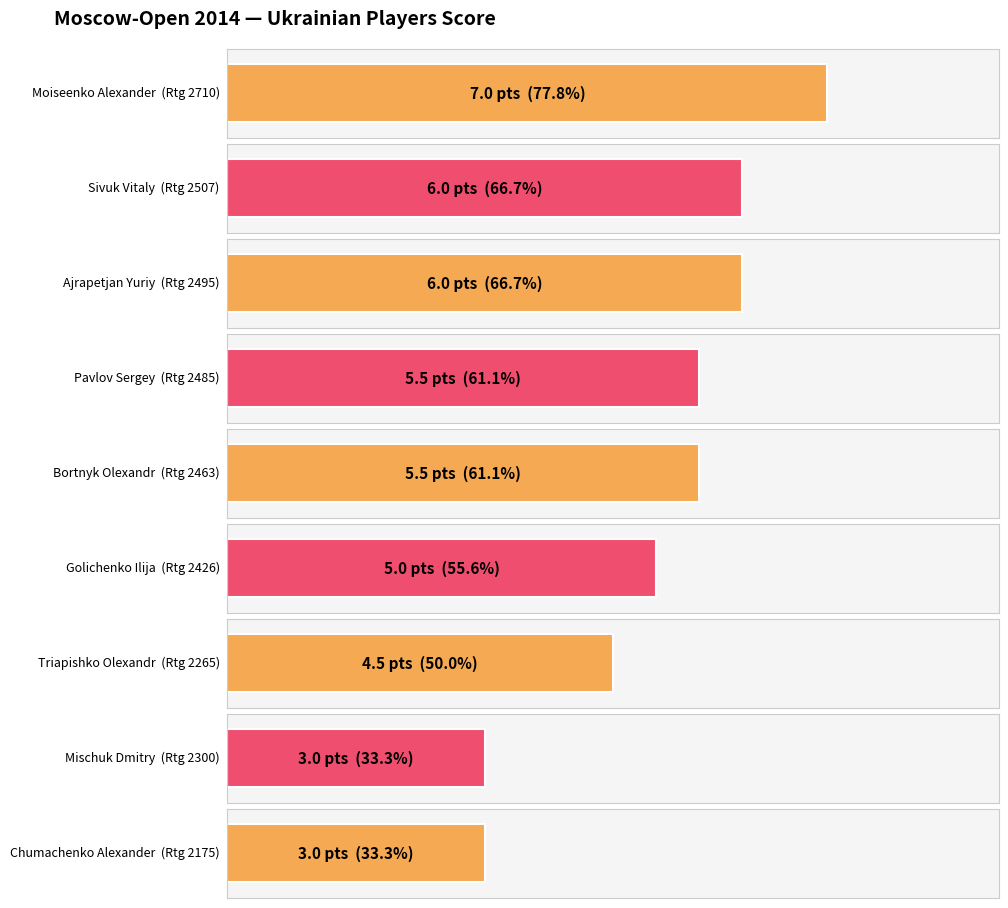

Between Bortnyk Olexandr B and Mischuk Dmitry, which is larger?

Bortnyk Olexandr B